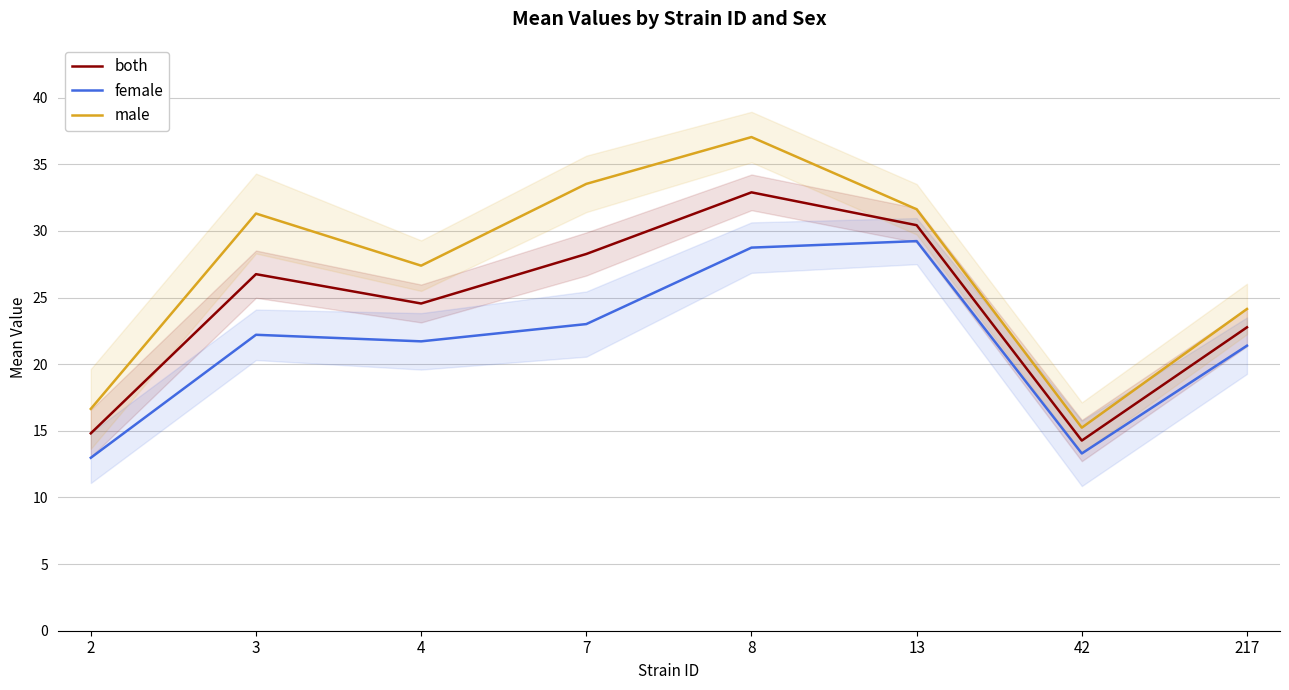

Is the value of both at 217 greater than the value of male at 42?

Yes